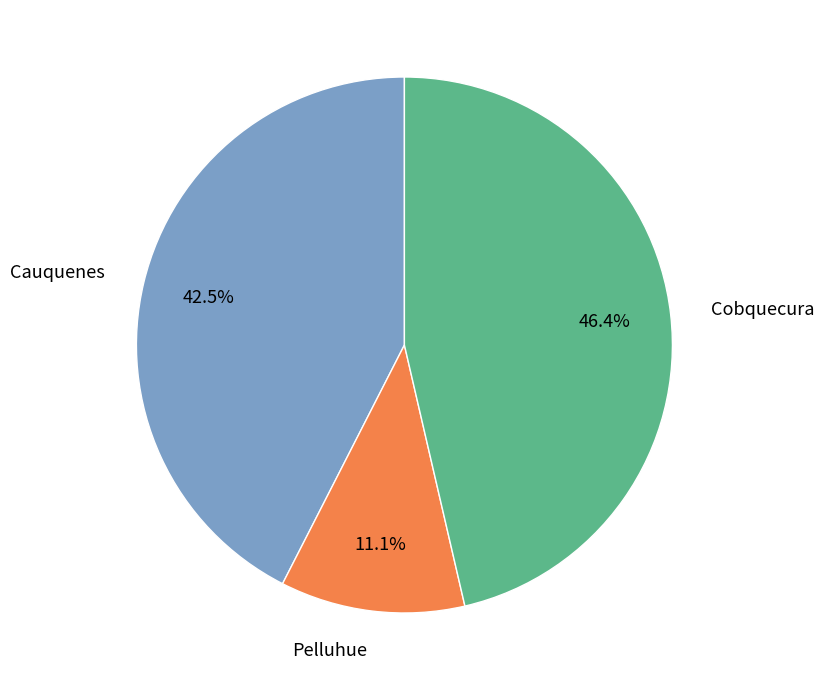

To the nearest percent, what is the average slice percentage?

33%